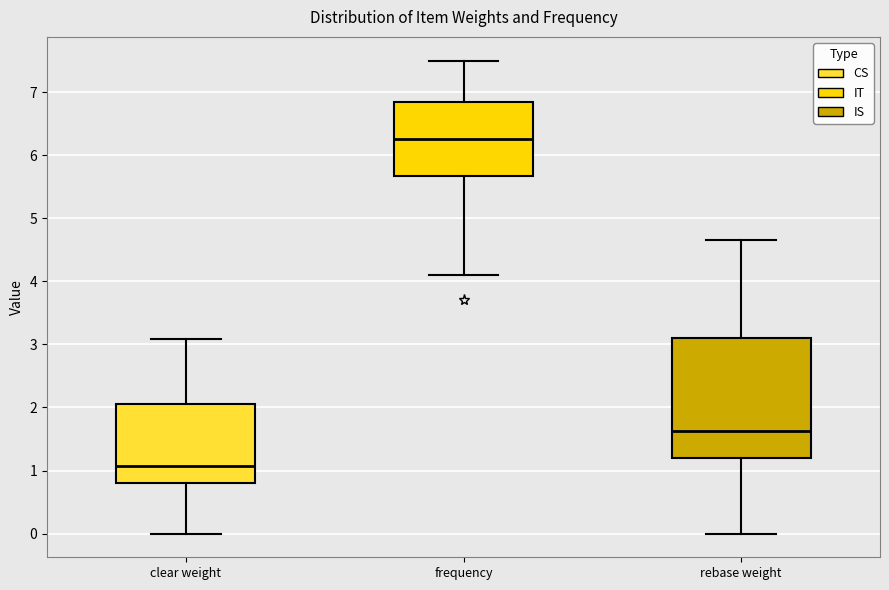

Where does the lower whisker of the box for frequency end on the y-axis? The values are not printed on the chart, so give them approximately, as read against the axis.

4.1